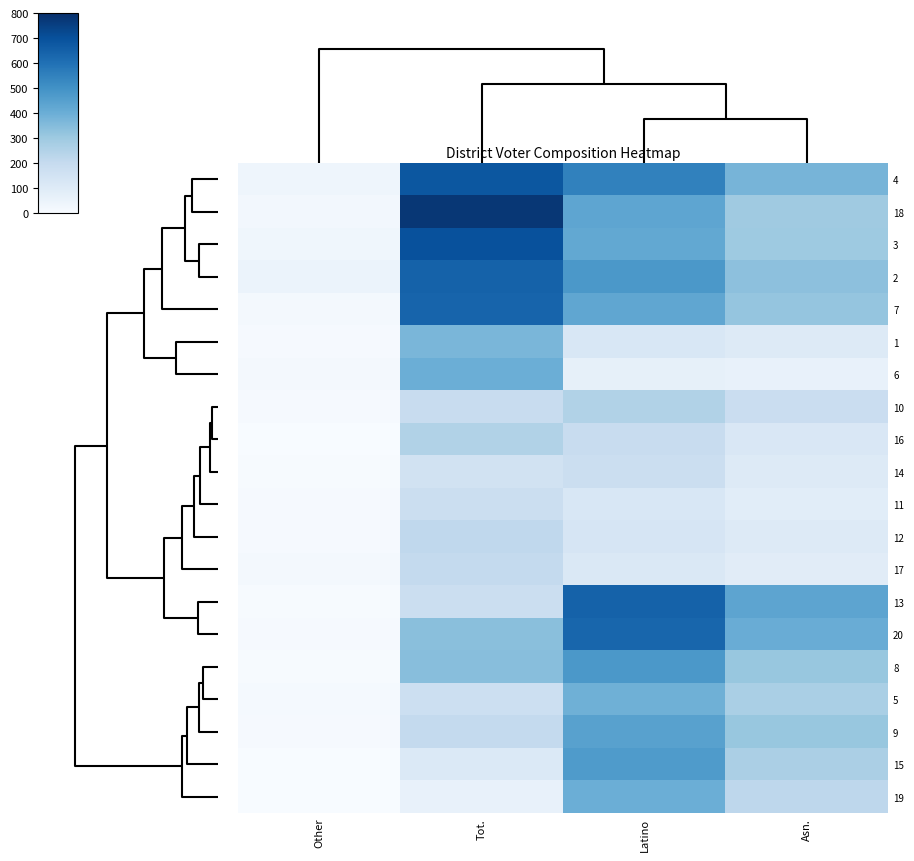

Reading left to right, what are all the values shown in this chart?

4: Other=36	Tot.=680	Latino=547	Asn.=377
18: Other=21	Tot.=777	Latino=429	Asn.=295
3: Other=29	Tot.=698	Latino=420	Asn.=299
2: Other=49	Tot.=644	Latino=476	Asn.=333
7: Other=16	Tot.=639	Latino=428	Asn.=318
1: Other=9	Tot.=371	Latino=124	Asn.=105
6: Other=13	Tot.=397	Latino=68	Asn.=58
10: Other=7	Tot.=190	Latino=252	Asn.=184
16: Other=0	Tot.=250	Latino=192	Asn.=120
14: Other=6	Tot.=154	Latino=175	Asn.=102
11: Other=8	Tot.=181	Latino=124	Asn.=86
12: Other=8	Tot.=215	Latino=132	Asn.=101
17: Other=14	Tot.=204	Latino=114	Asn.=88
13: Other=5	Tot.=181	Latino=644	Asn.=433
20: Other=7	Tot.=340	Latino=634	Asn.=405
8: Other=4	Tot.=341	Latino=476	Asn.=312
5: Other=12	Tot.=174	Latino=392	Asn.=270
9: Other=8	Tot.=206	Latino=445	Asn.=310
15: Other=3	Tot.=112	Latino=467	Asn.=267
19: Other=1	Tot.=58	Latino=397	Asn.=219